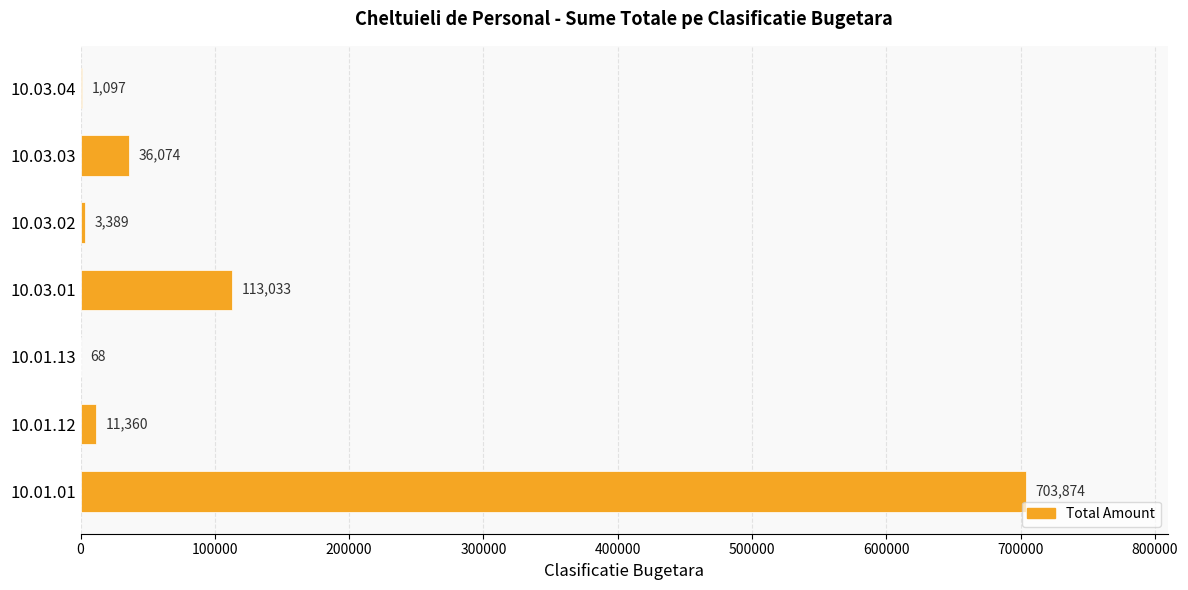

Where is the data nearest to the value 351971?

10.03.01